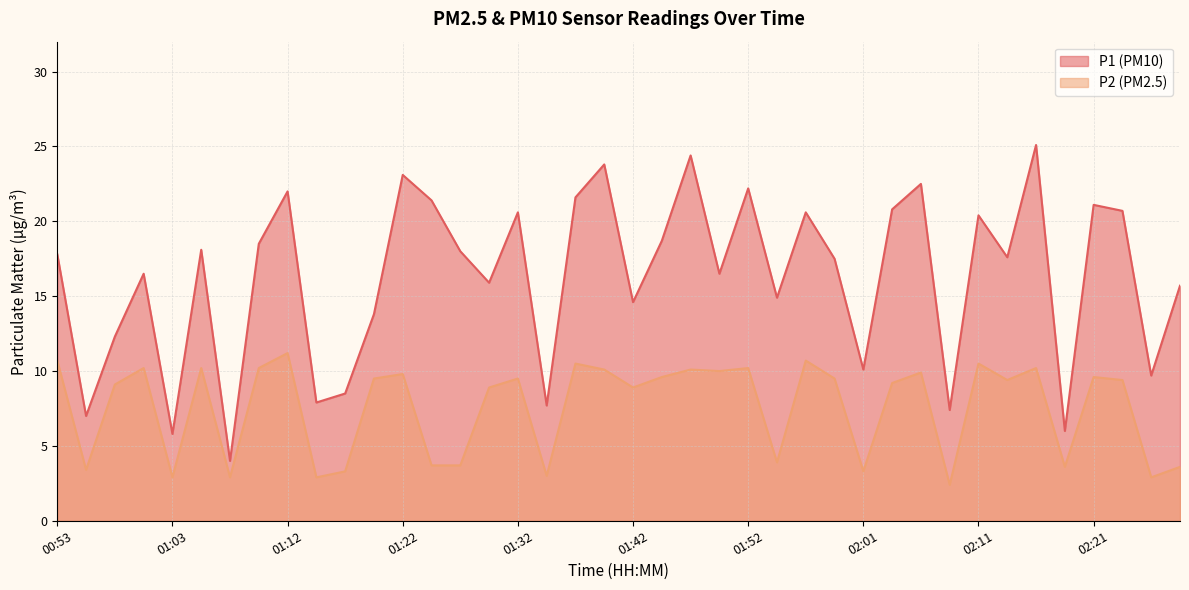

Is it true that P1 equals 14.6 at 01:42?

True